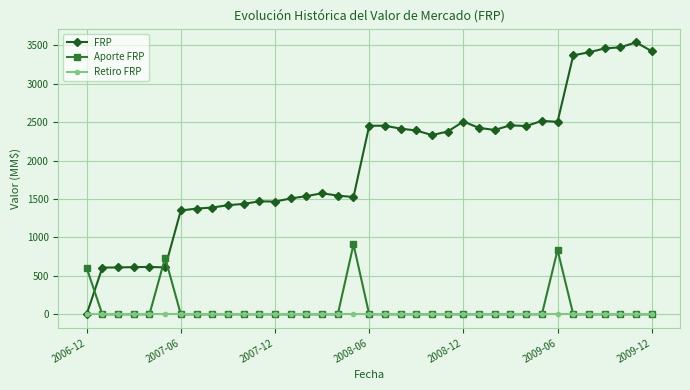

Does the chart have visible grid lines?

Yes